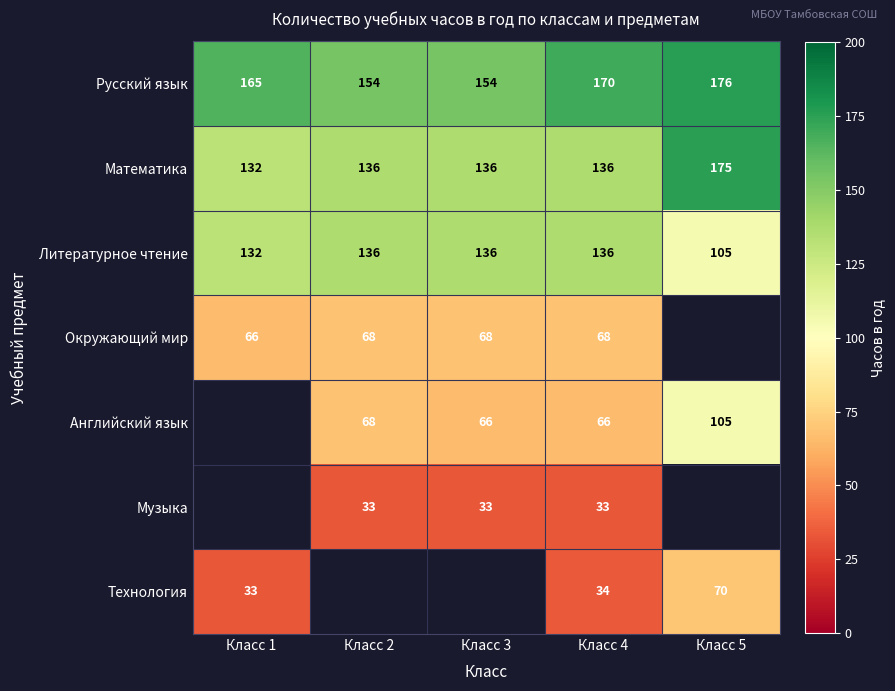

What is the difference between the highest and lowest values at Класс 4?

137